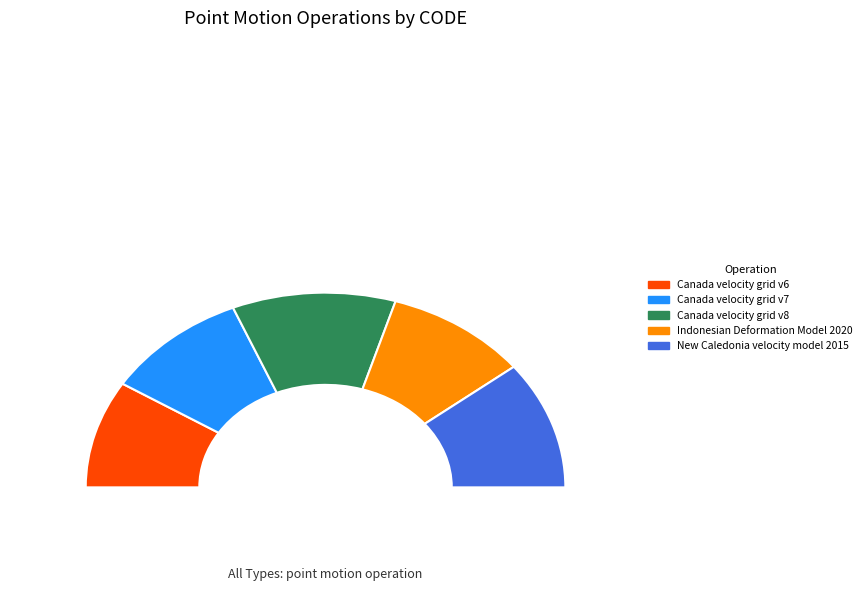

Between Canada velocity grid v7 and New Caledonia velocity model 2015, which is larger?

New Caledonia velocity model 2015